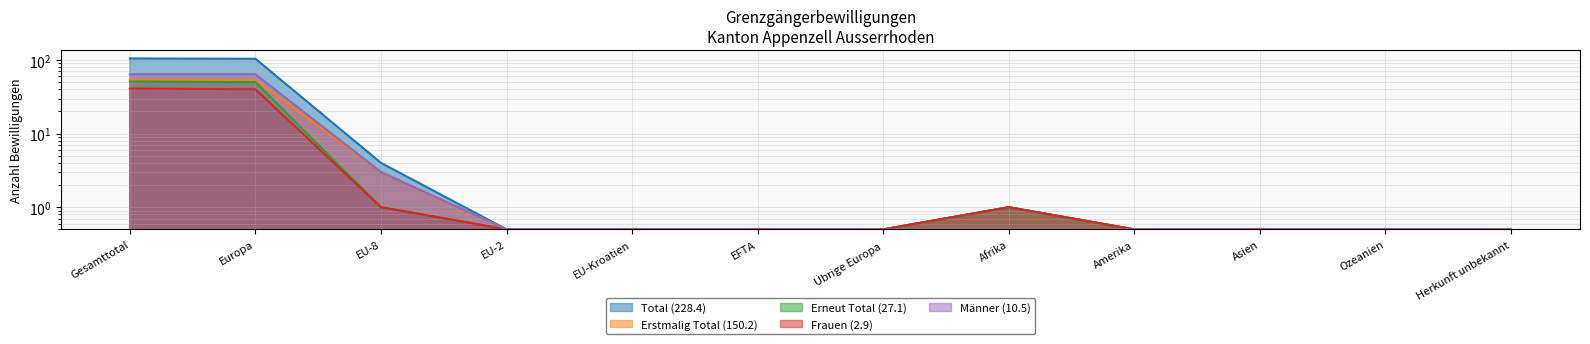

The Total (228.4) series shows 151.8 at Gesamttotal. True or false?

False